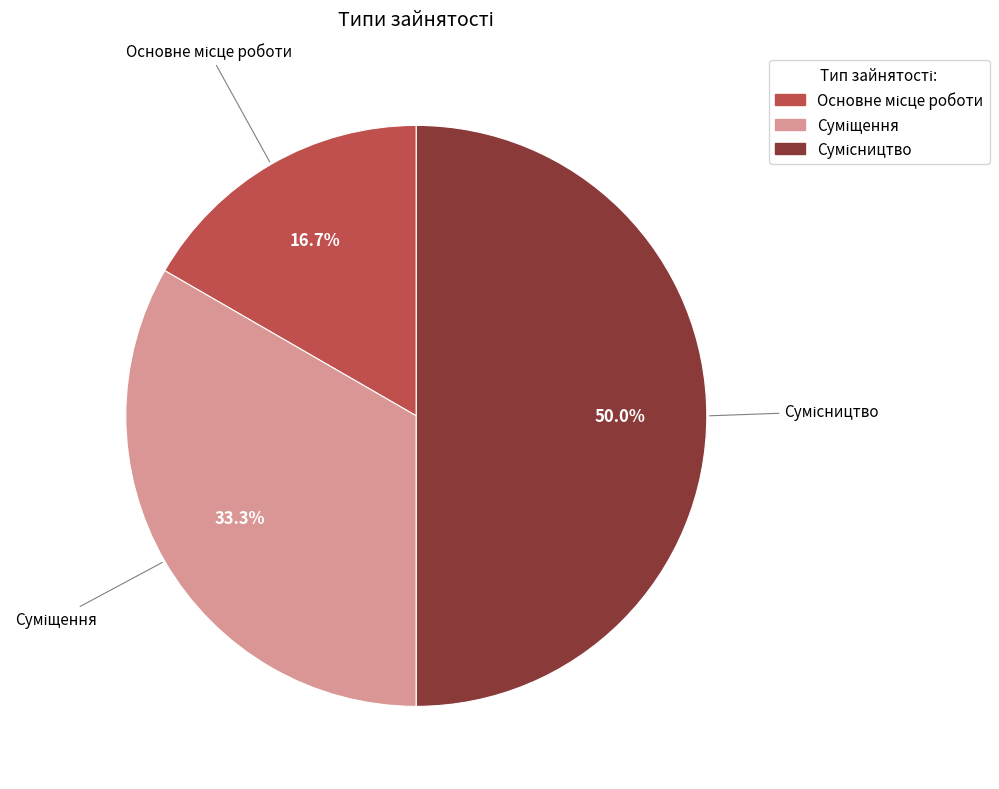

What is the change in value from Основне місце роботи to Сумісництво?

+2